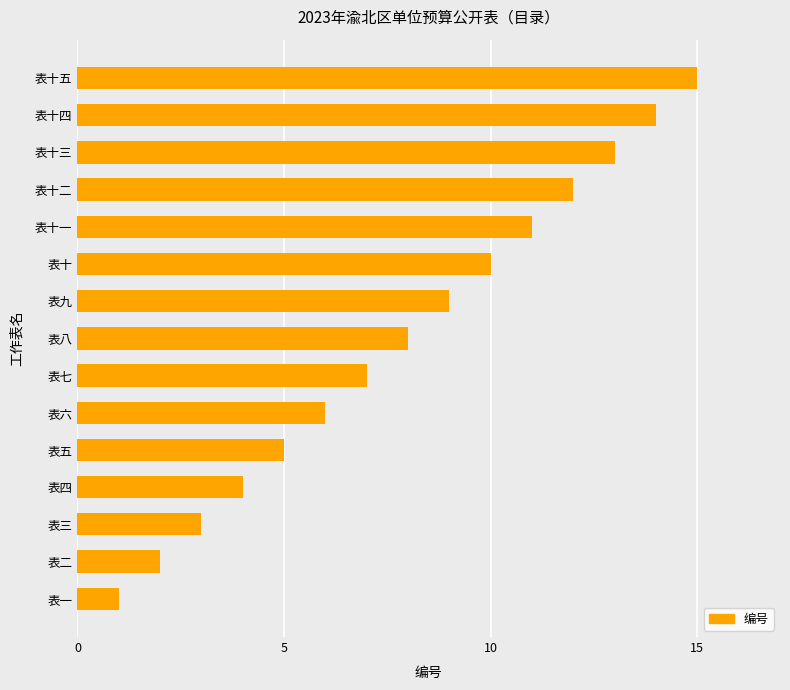

The value at 表十 is 17. True or false?

False